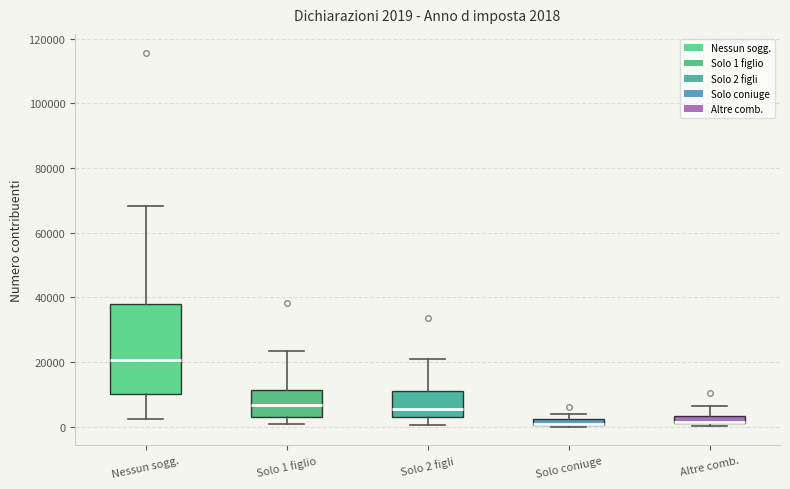

Comparing the boxes themselves (not the whiskers), which one is the tallest?

Nessun sogg.